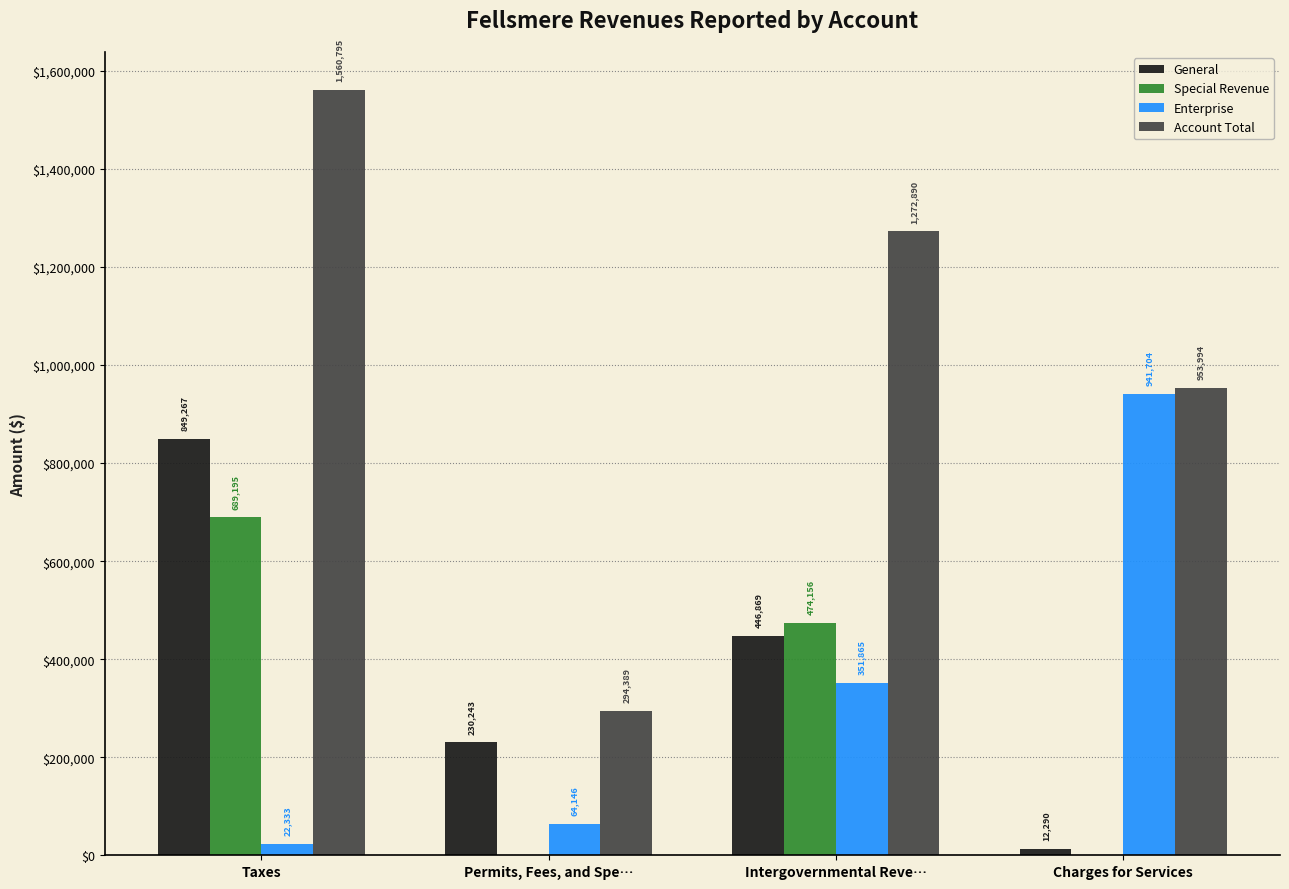

The Enterprise series shows 64146 at Permits, Fees, and Spe…. True or false?

True